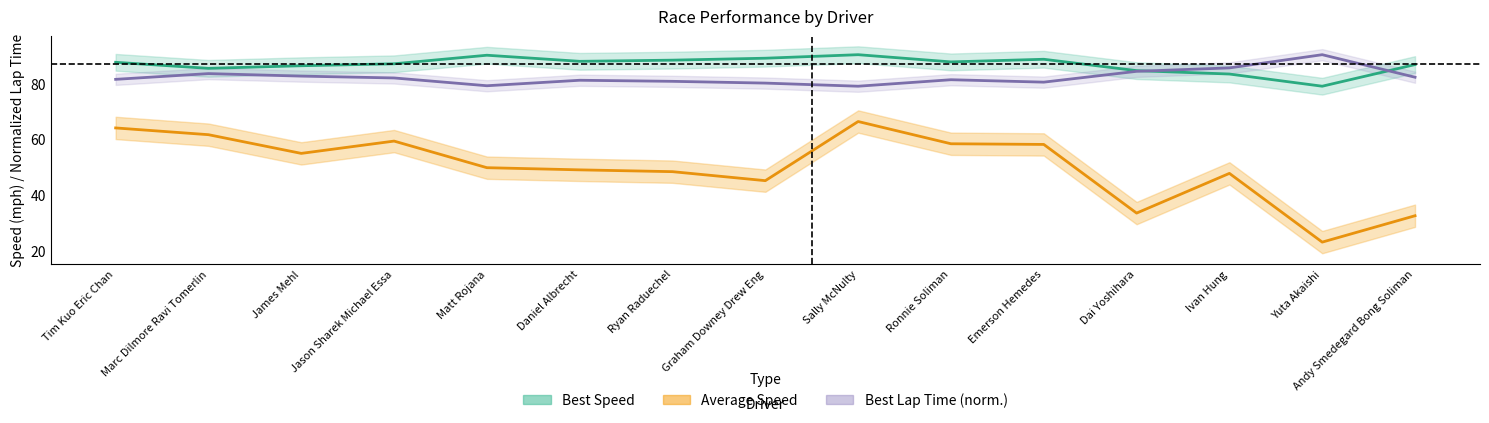

What are all the series names shown in the legend?

Best Lap time, Best Speed, Average Speed